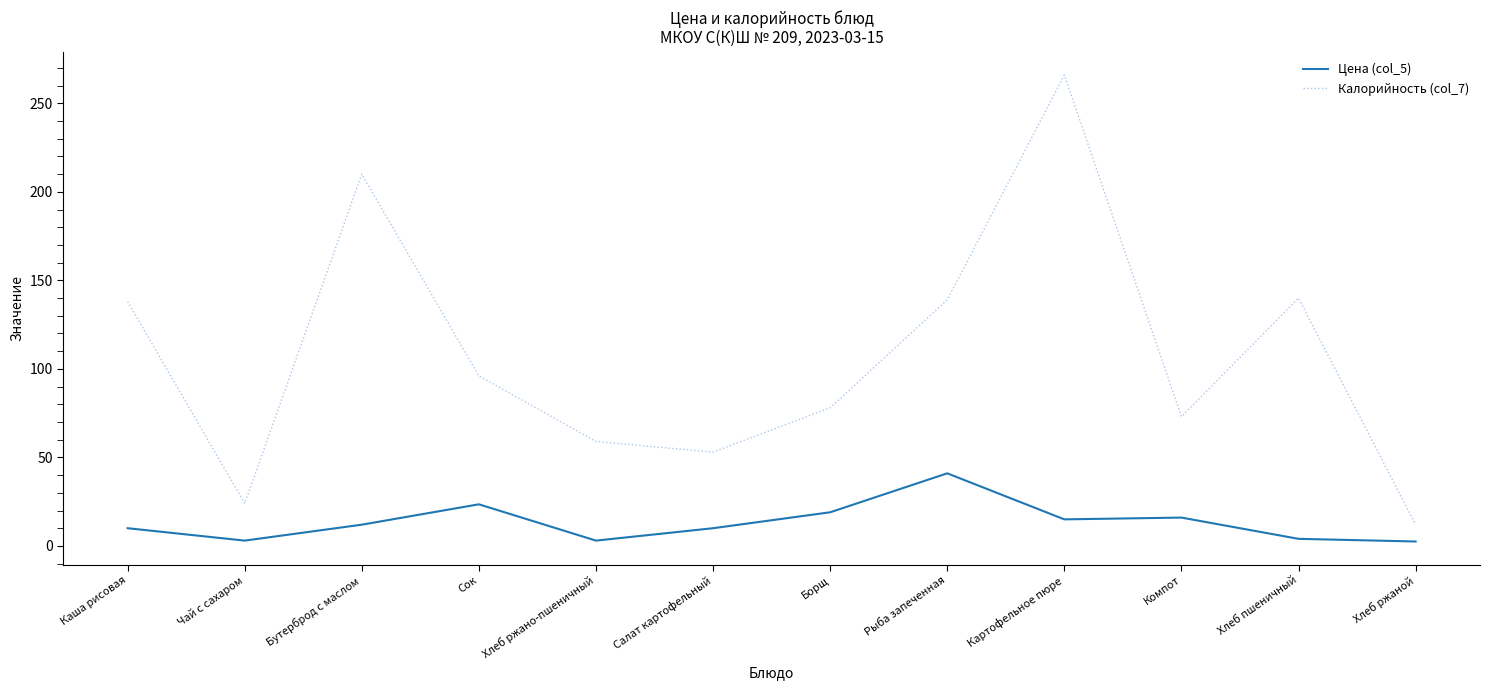

What is the spread (max minus min) of values at Бутерброд с маслом?

198.0